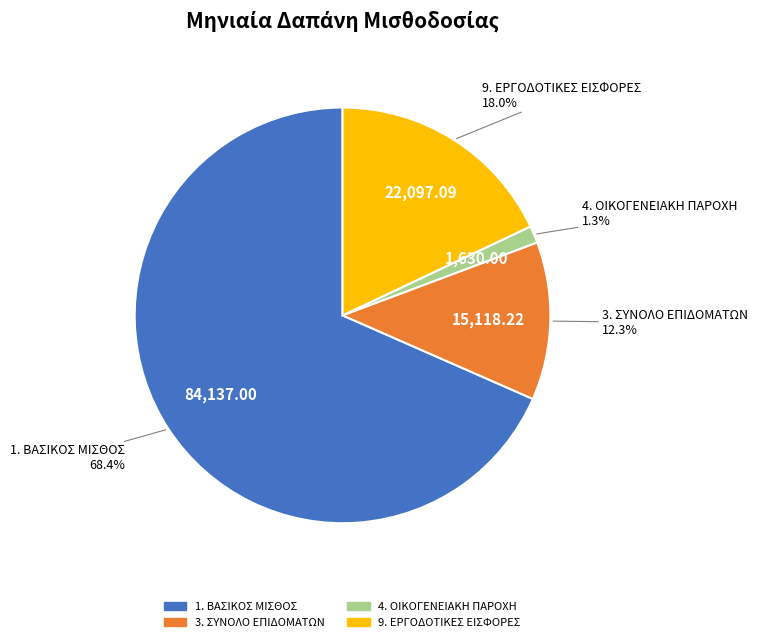

Which category has the biggest portion of the pie?

1. ΒΑΣΙΚΟΣ ΜΙΣΘΟΣ